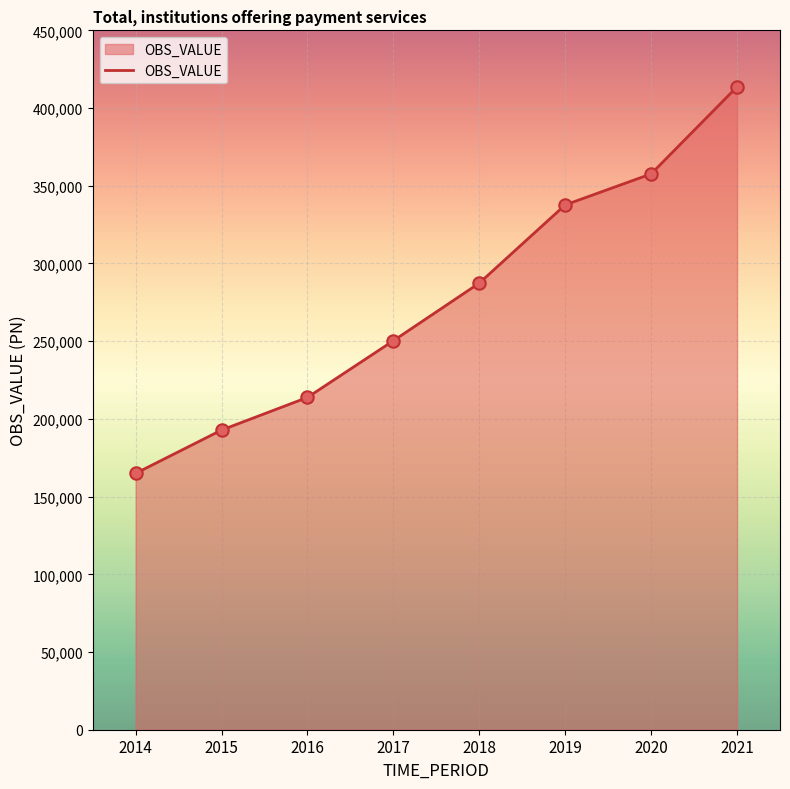

Which has a higher value, 2014 or 2017?

2017